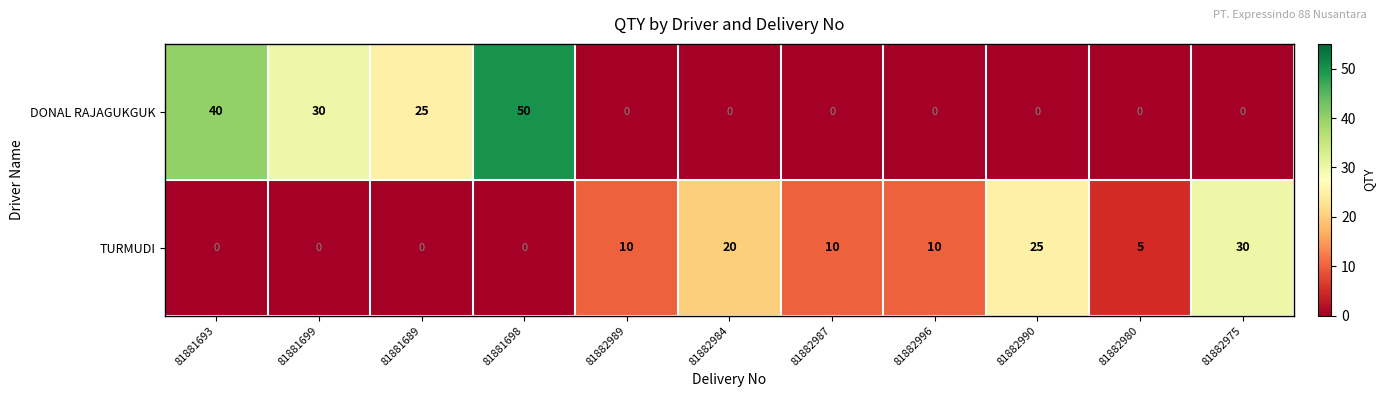

Which category has the highest value in the DONAL RAJAGUKGUK series?

81881698